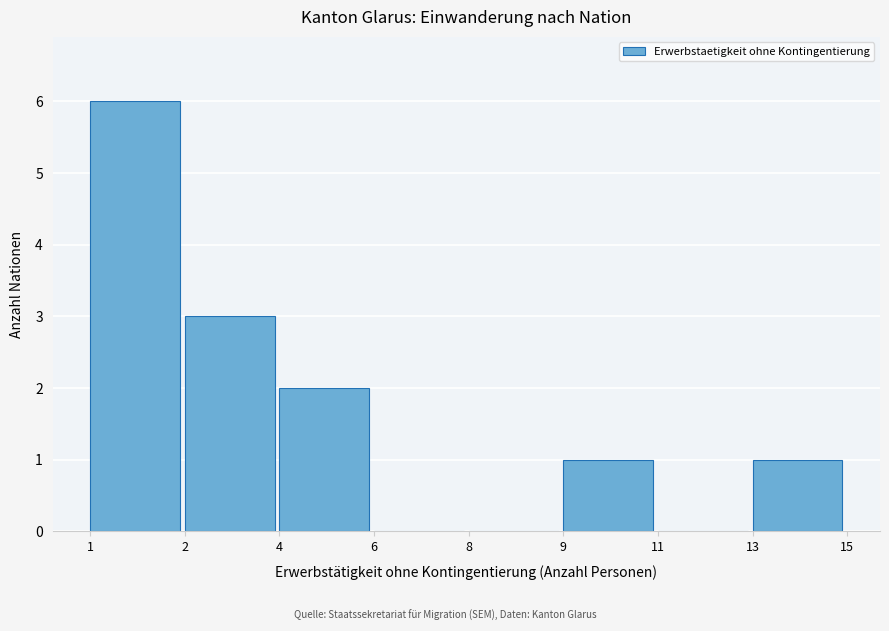

Reading left to right, transcribe all the data shown in this chart.

1=6	2=3	4=2	6=0	8=0	9=1	11=0	13=1